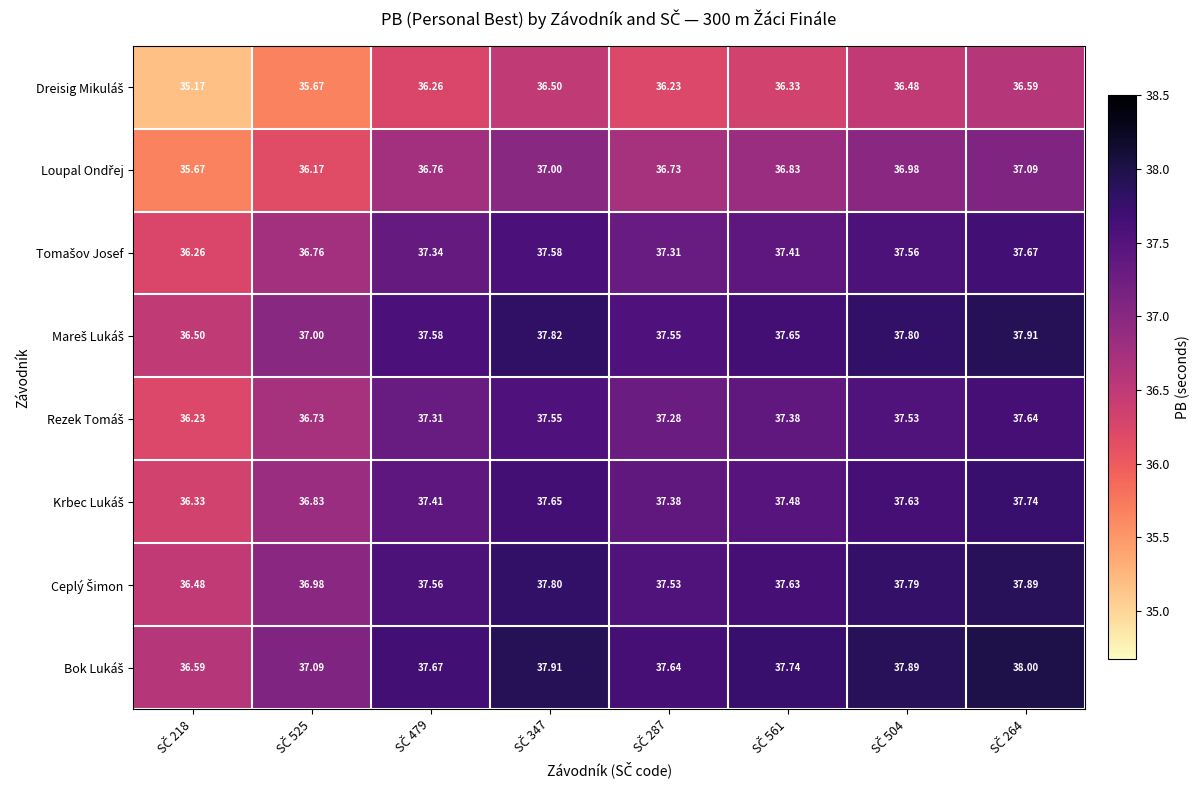

What is the spread (max minus min) of values at SČ 479?

1.4